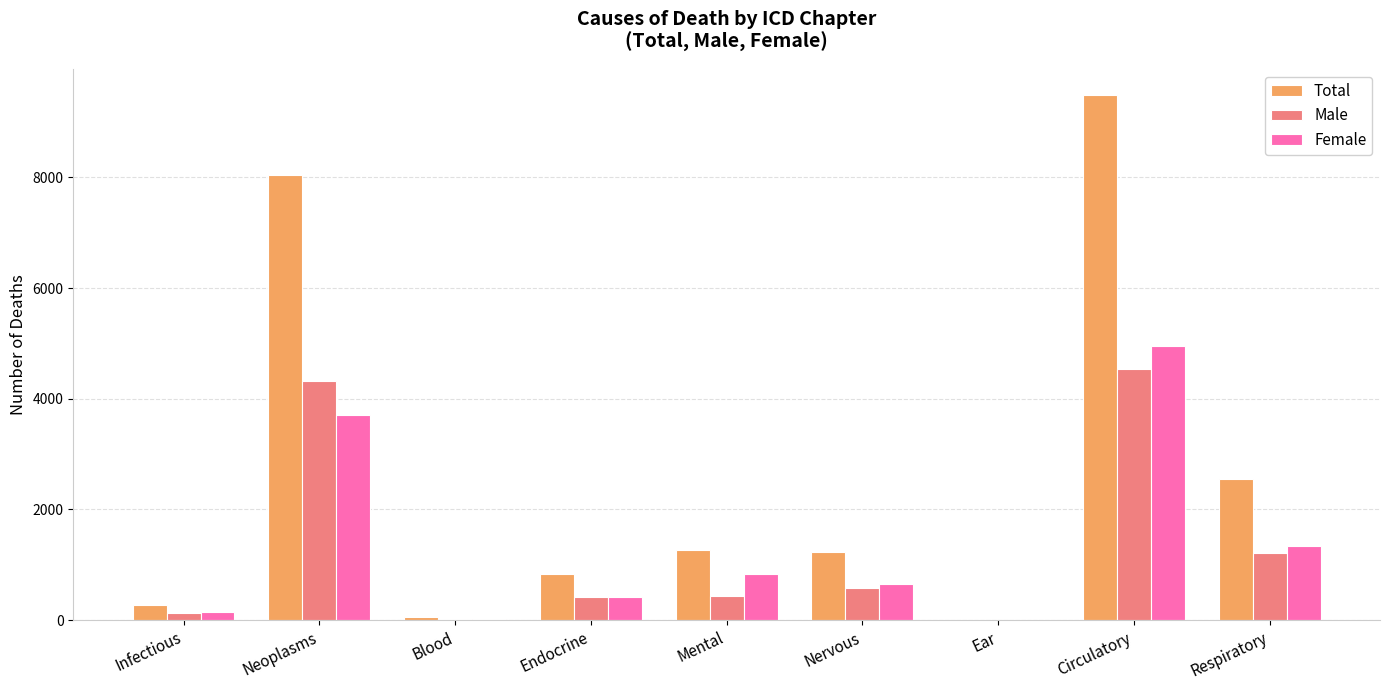

Which label corresponds to the largest value in the chart?

Circulatory